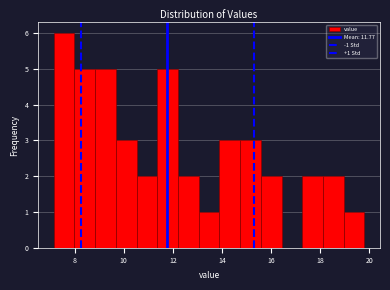

Over which range of the x-axis is the bar tallest?

7.2 to 8.0